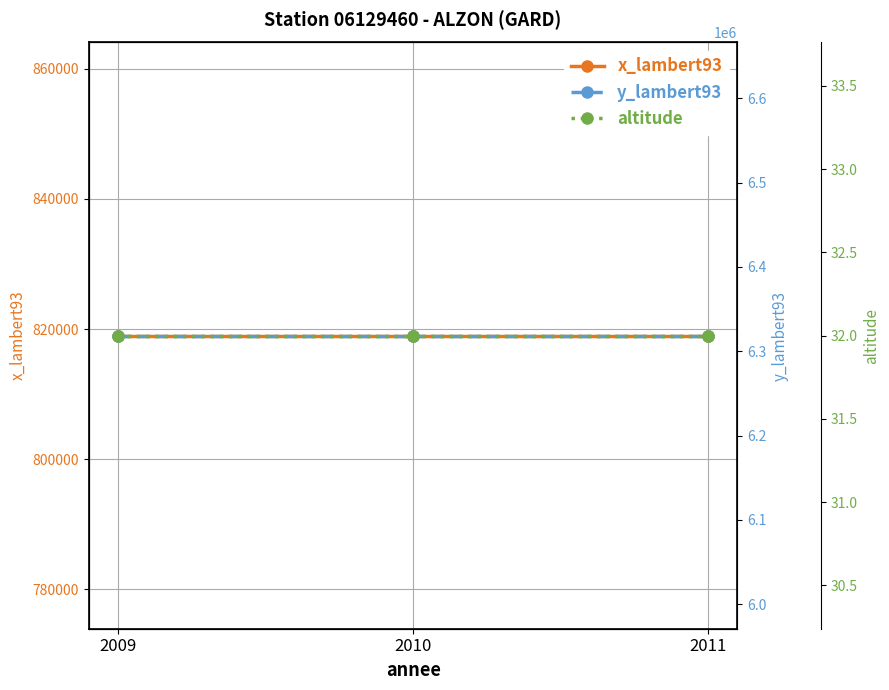

Rank the series at 2009 from highest to lowest value.

y_lambert93, x_lambert93, altitude